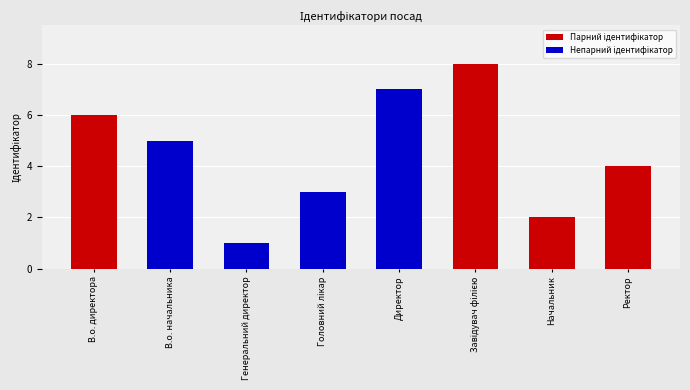

Count the values in the range 3 to 7.

5